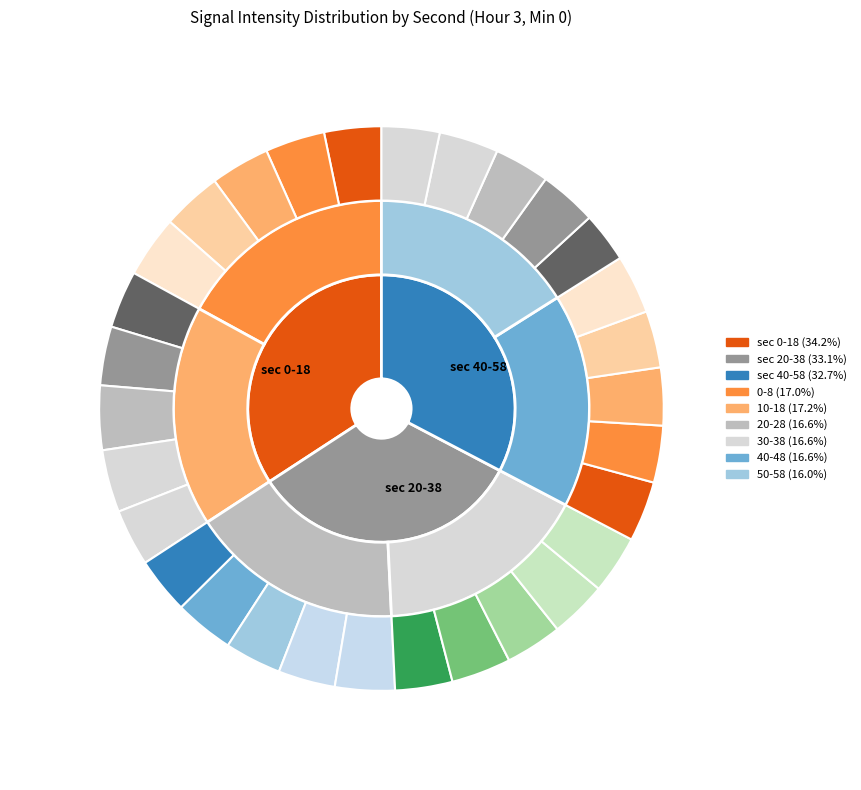

Is there any slice that represents more than half of the pie?

No